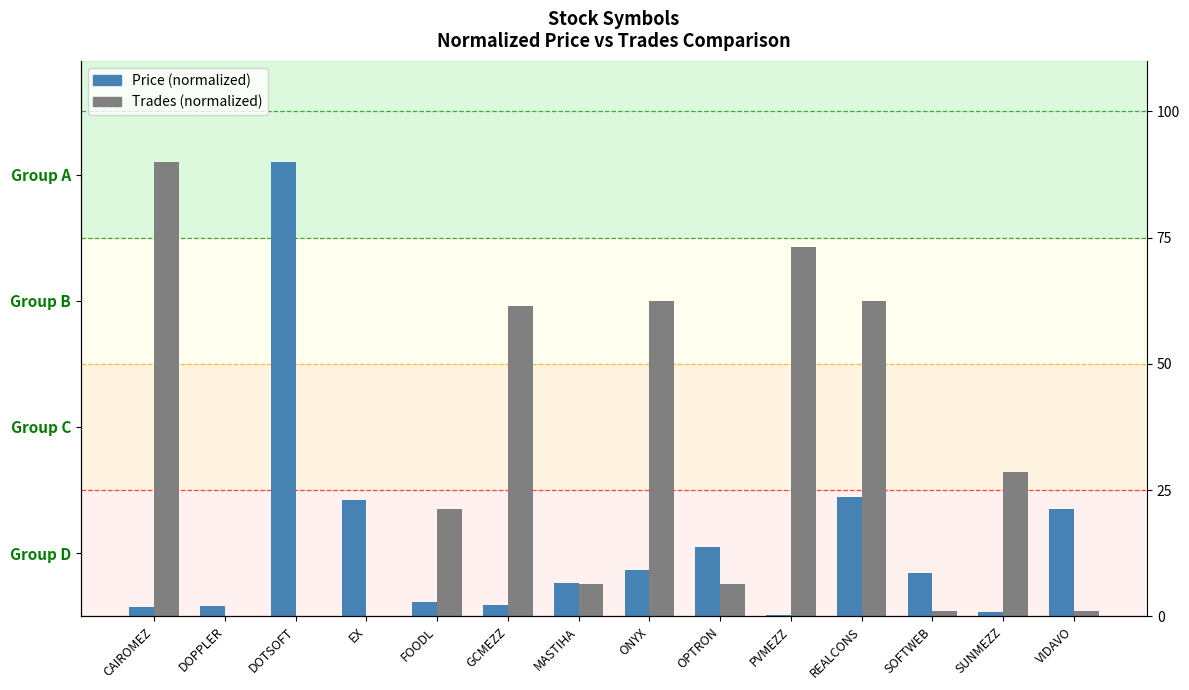

Where does the Trades (normalized) series first go above 21?

CAIROMEZ